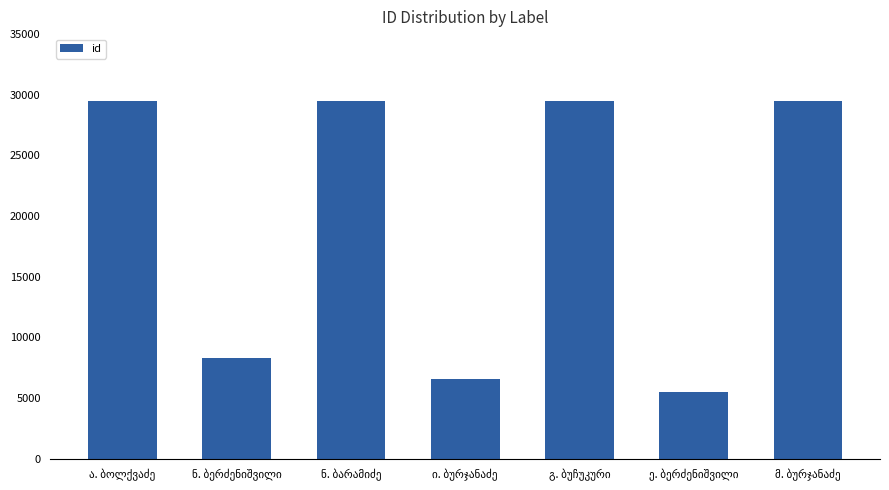

What is the value of the 4th bar from the left?

6600